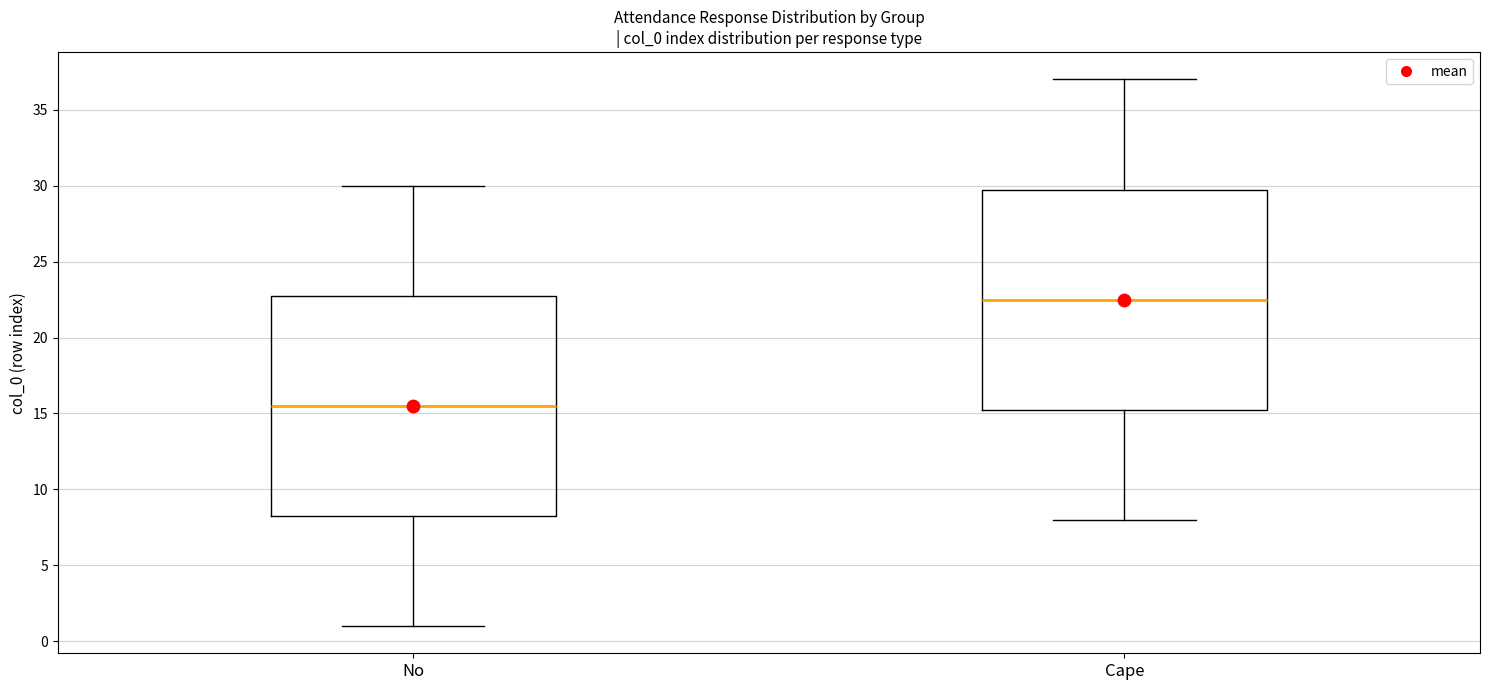

Which box has the lowest median line?

No